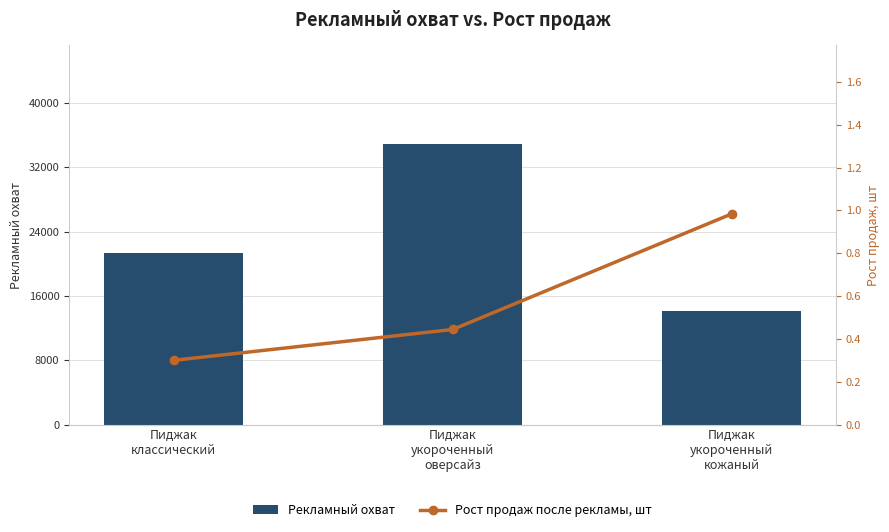

Count the number of categories in the chart.

3